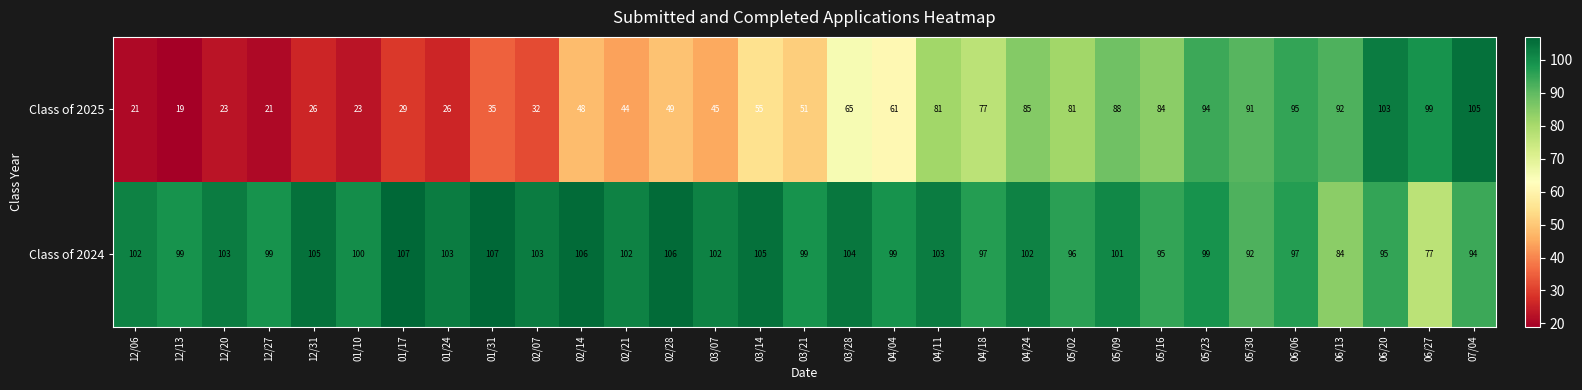

What is the spread (max minus min) of values at 04/24?

17